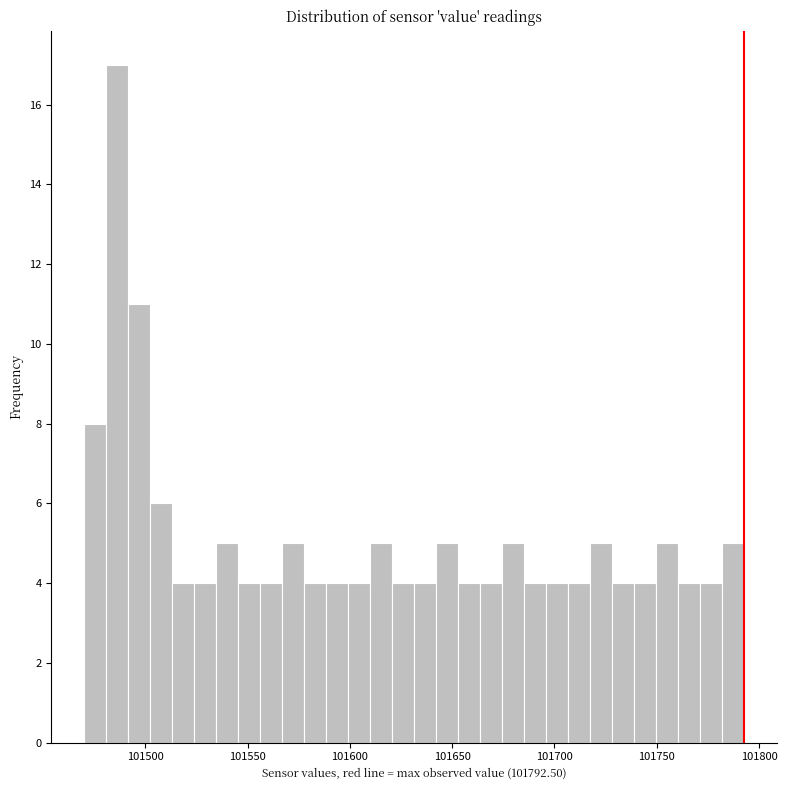

Read against the x-axis, roughly where is the centre of the tallest bar?

101485